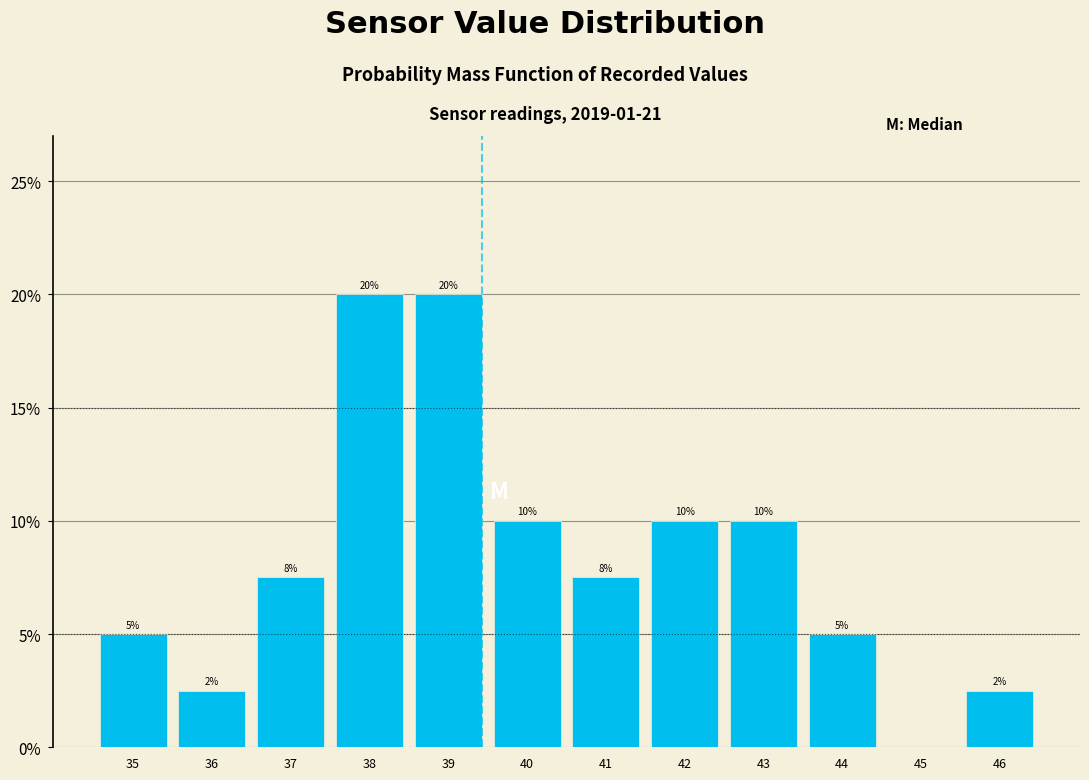

Which has a higher value, 37 or 40?

40